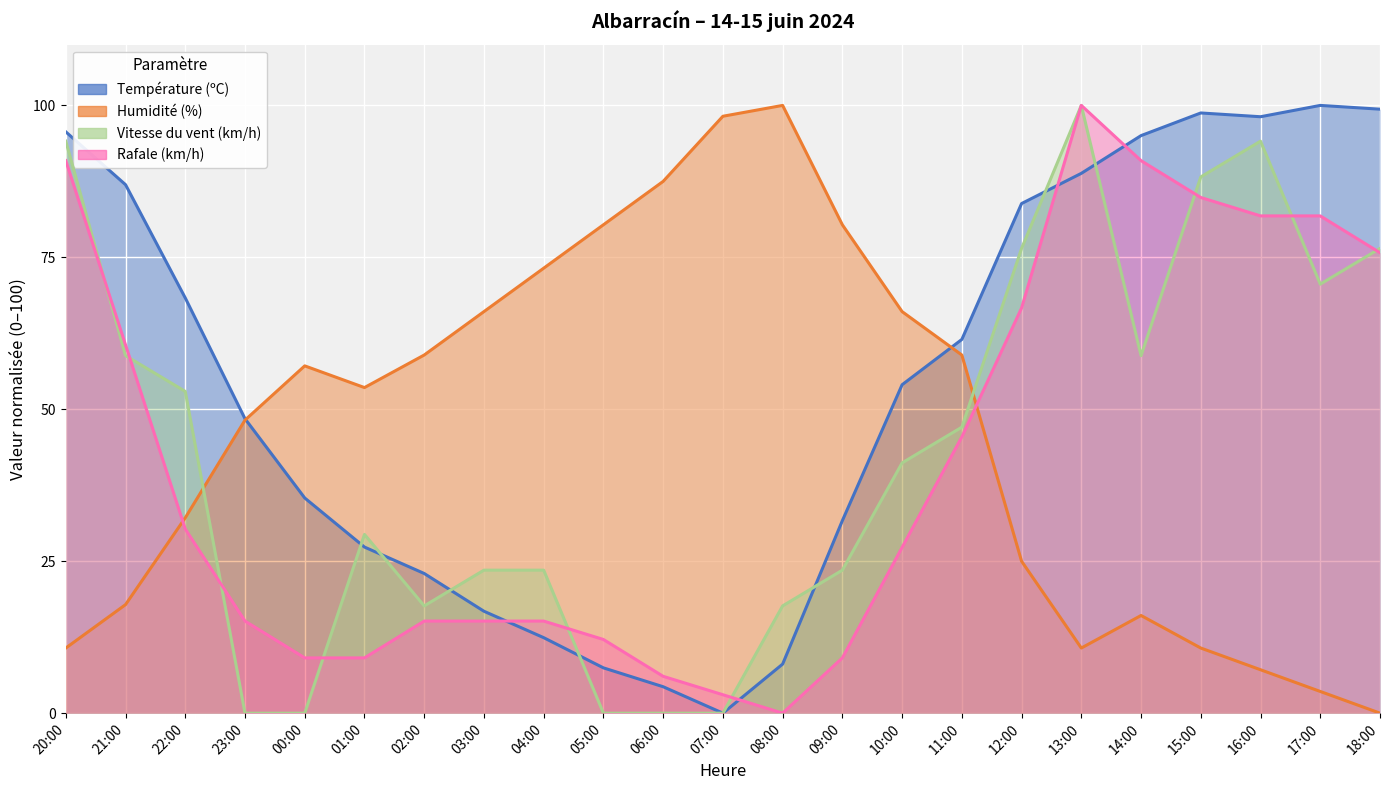

Where do Vitesse du vent (km/h) and Humidité (%) first cross each other?

22:00 and 23:00